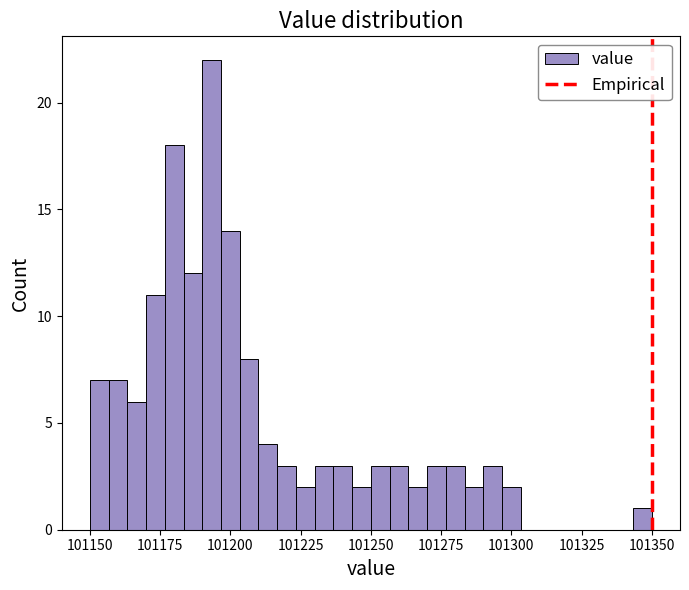

Read against the x-axis, roughly where is the centre of the tallest bar?

101195